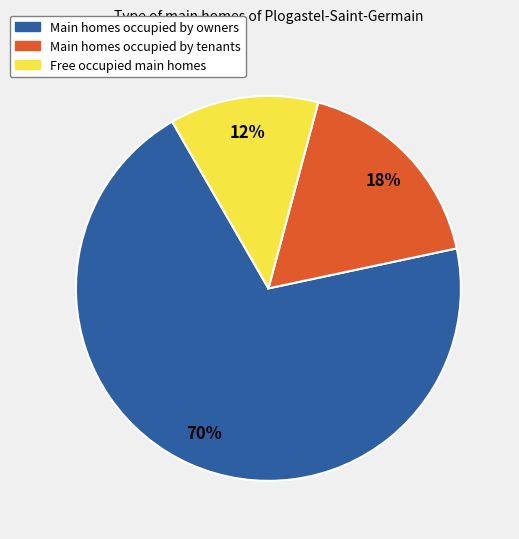

To the nearest percent, what is the average slice percentage?

33%